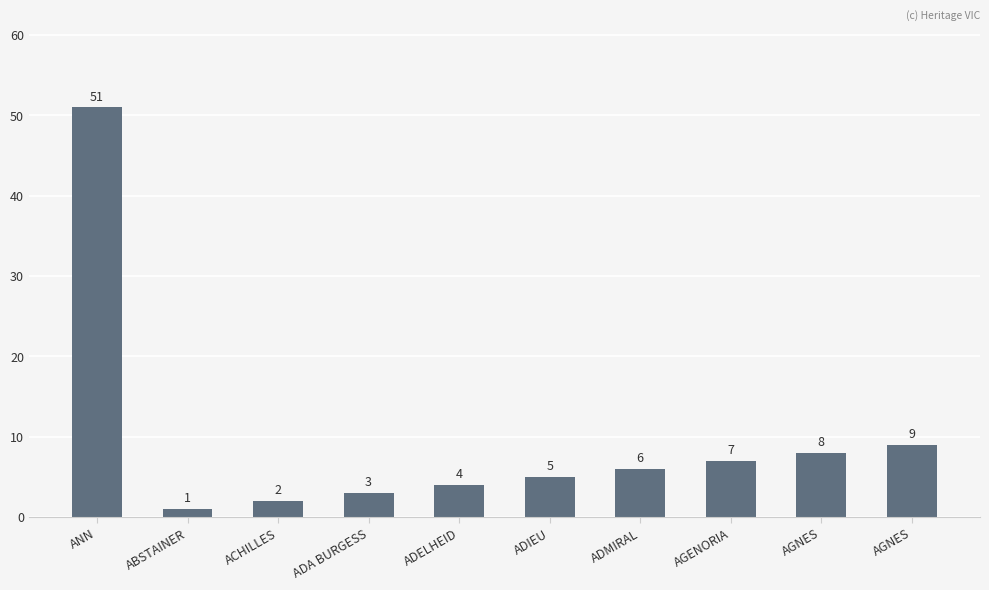

How many data points are less than 6?

5